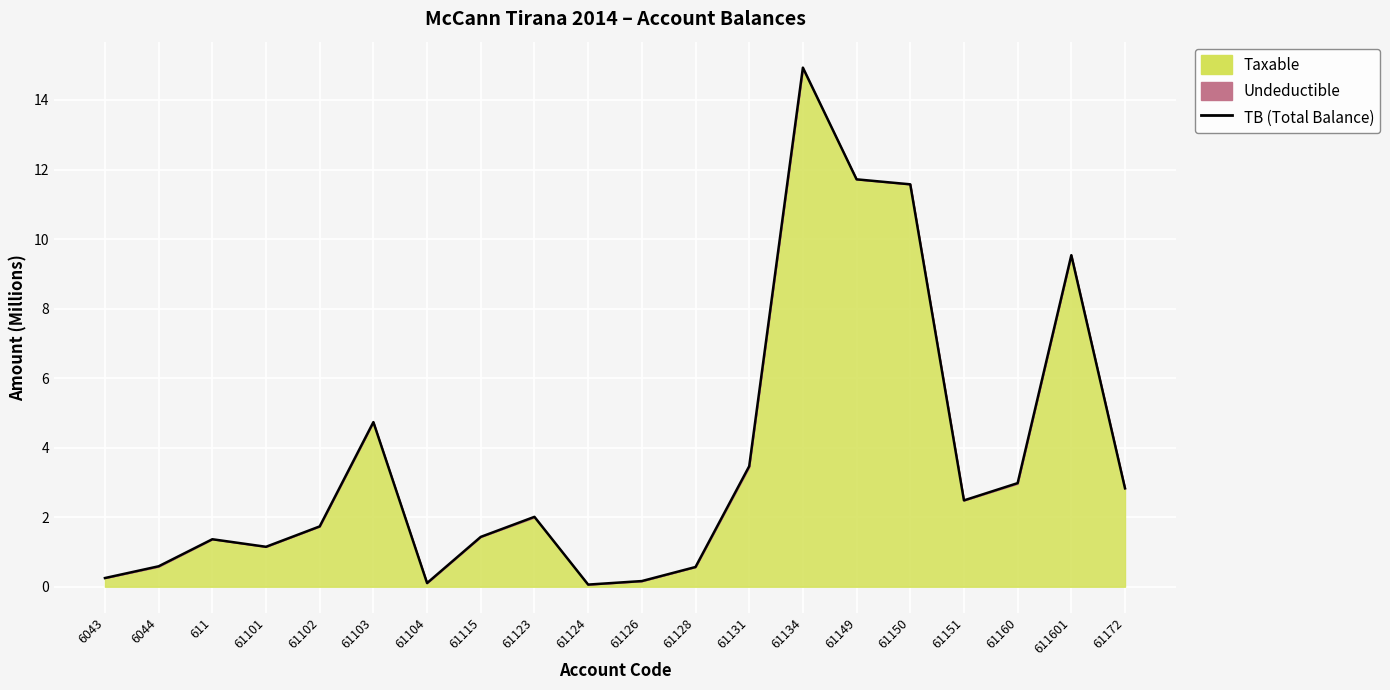

Is it true that the value at 61150 is 11.6?

True